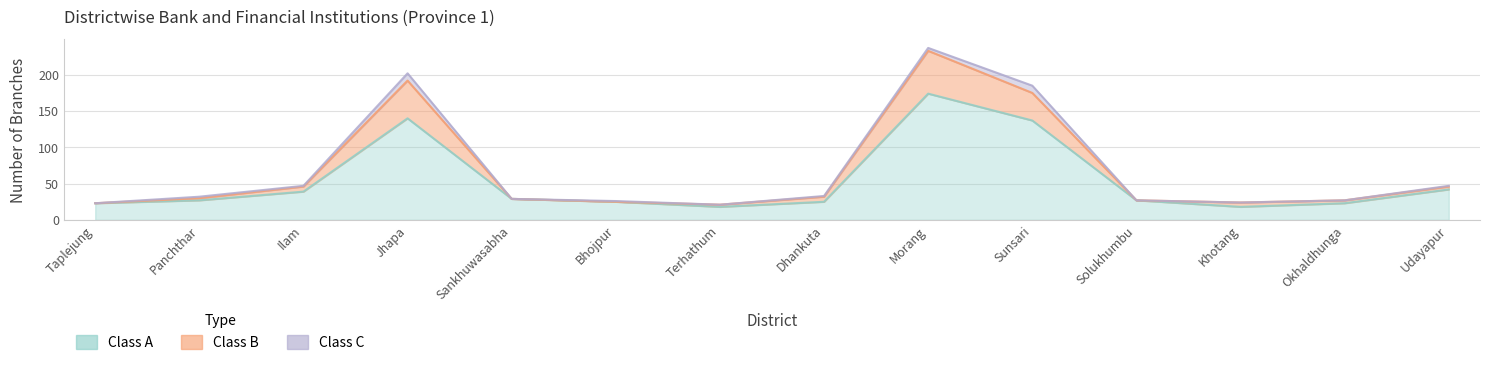

What is the average value of the Class A series?

53